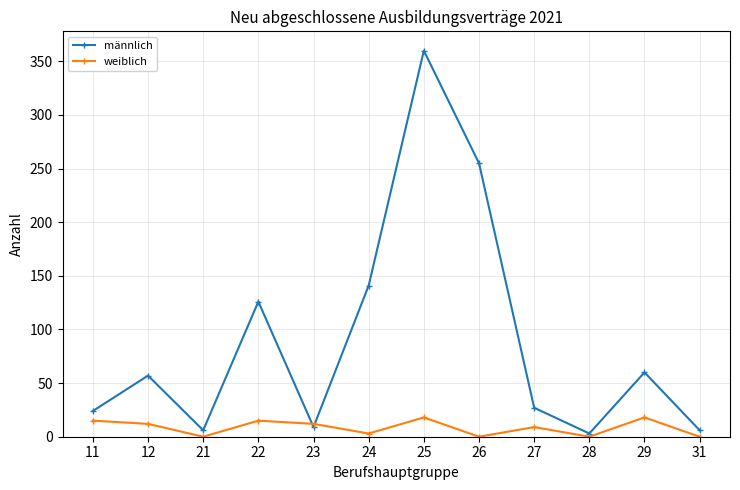

True or false: männlich has more than 1 points higher than both neighbors.

True